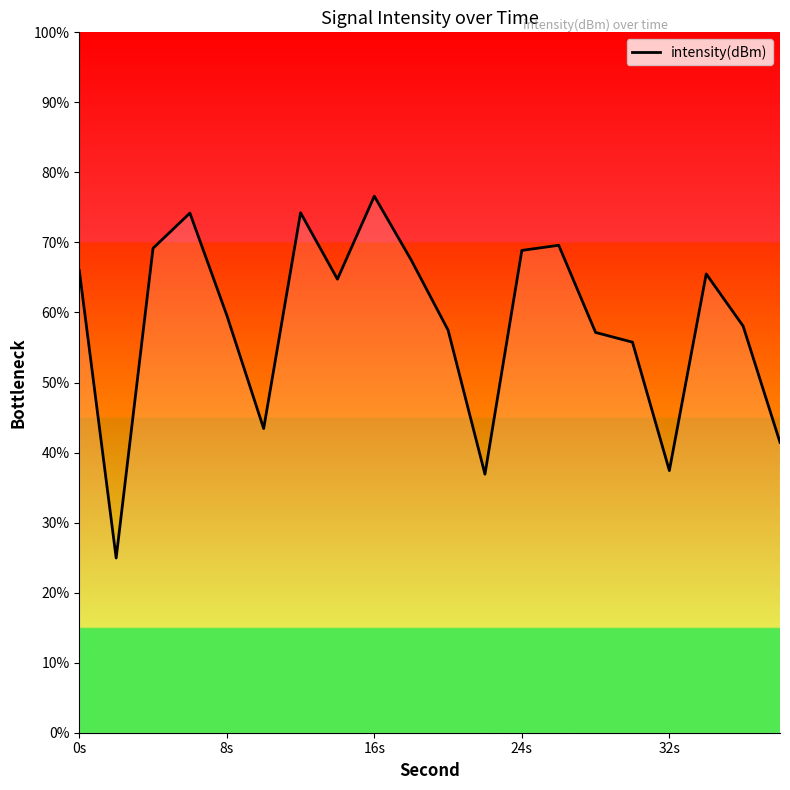

What is the smallest value displayed?

24.9